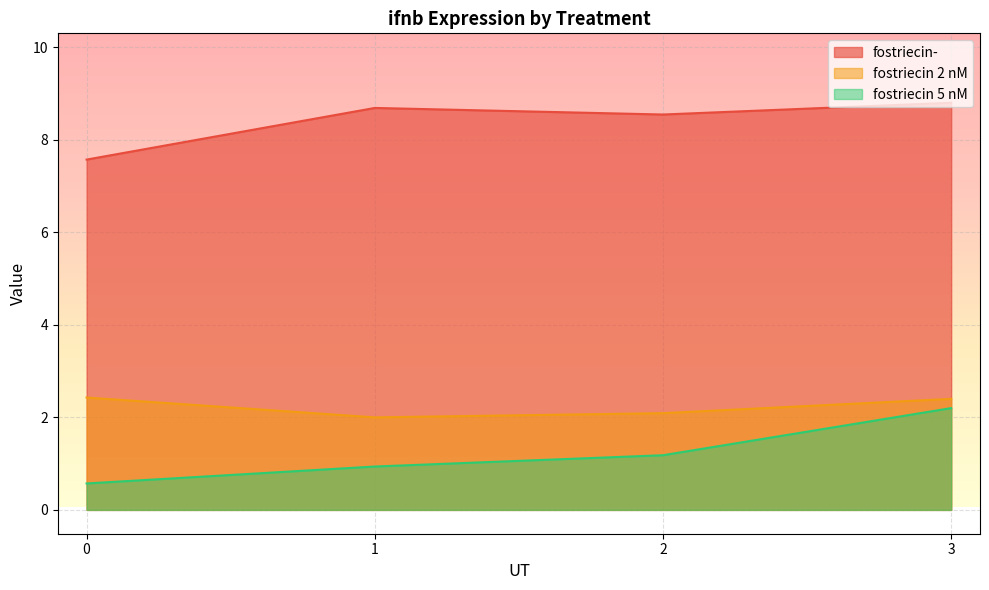

What is the difference between the maximum and second lowest values in the fostriecin 5 nM series?

1.3